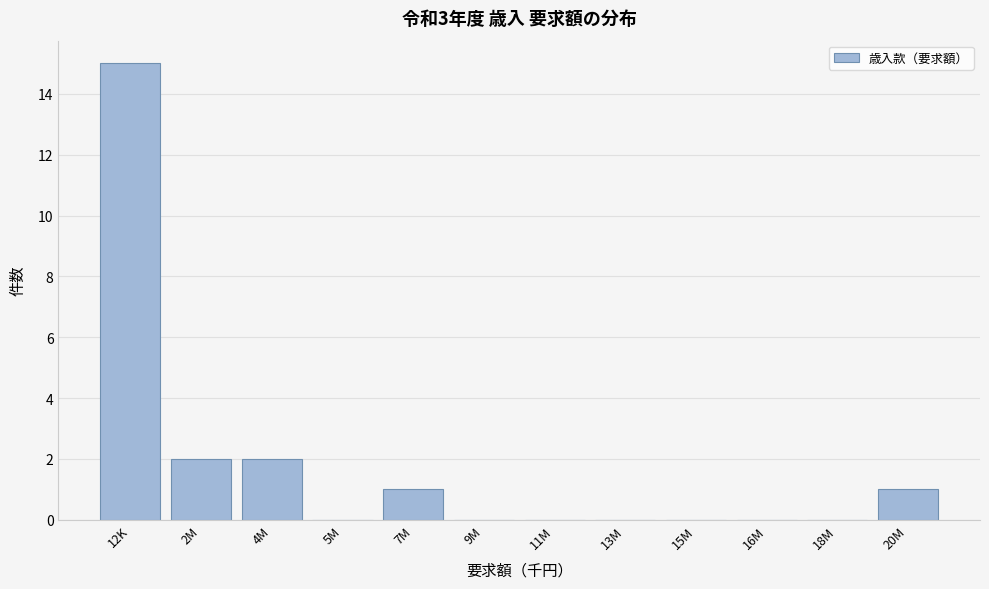

Reading left to right, what are all the values shown in this chart?

12K=15	2M=2	4M=2	5M=0	7M=1	9M=0	11M=0	13M=0	15M=0	16M=0	18M=0	20M=1